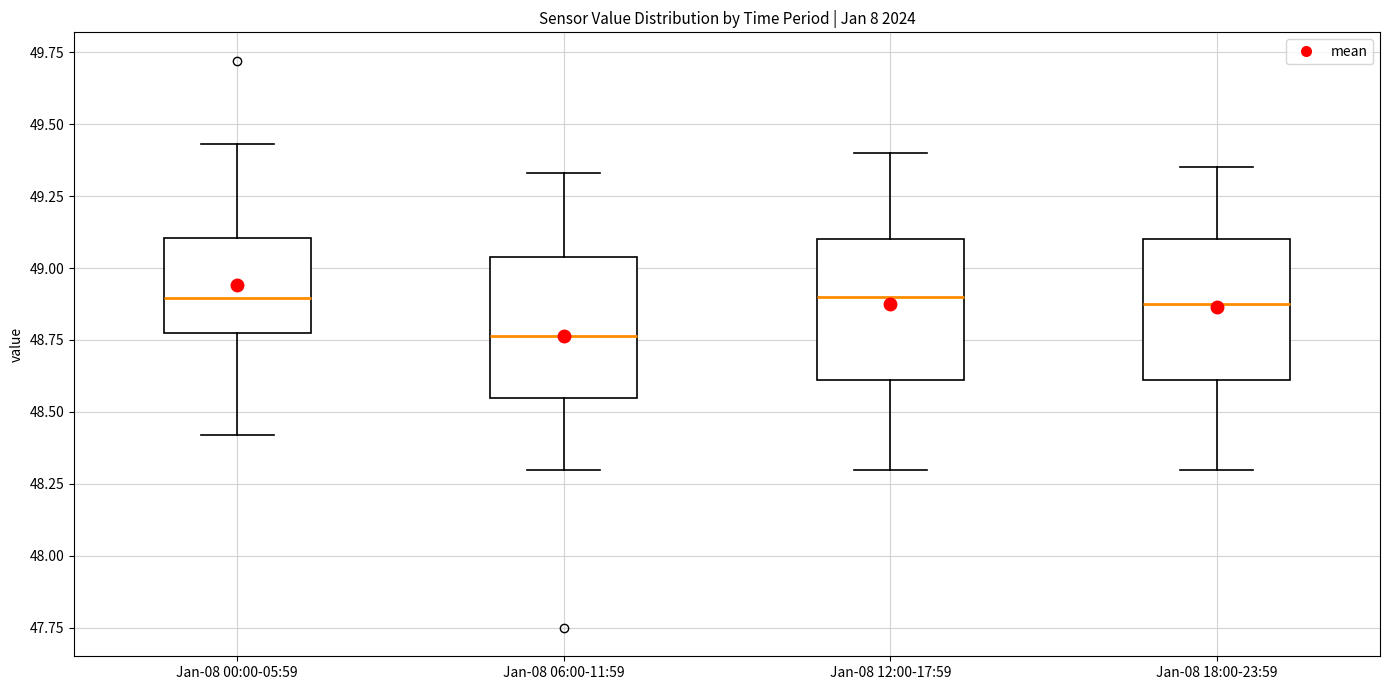

Reading left to right, transcribe this box plot: for each box, give where its median line is, the range the box spans, and where its two whiskers end, as read against the y-axis. The values are not printed on the chart, so give them approximately, as read against the axis.

Jan-08 00:00-05:59: median 48.90, box 48.80 to 49.10, whiskers 48.40 to 49.45
Jan-08 06:00-11:59: median 48.75, box 48.55 to 49.05, whiskers 48.30 to 49.35
Jan-08 12:00-17:59: median 48.90, box 48.60 to 49.10, whiskers 48.30 to 49.40
Jan-08 18:00-23:59: median 48.90, box 48.60 to 49.10, whiskers 48.30 to 49.35